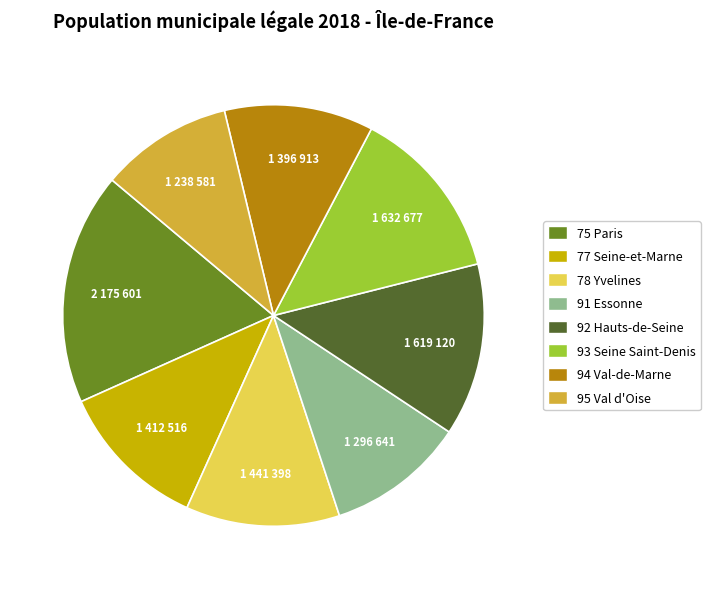

What is the largest slice in the pie chart?

75 Paris